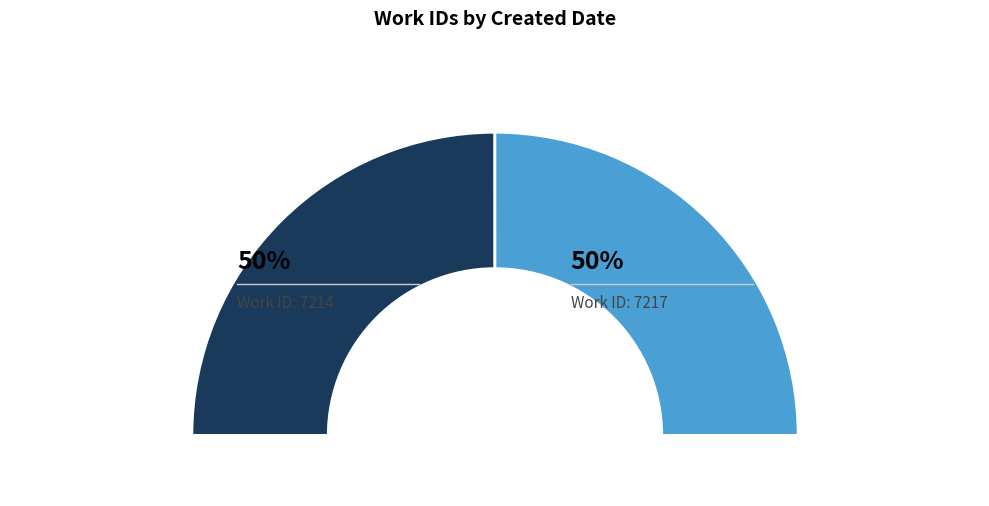

Is the sum of 2012-04-12 and 2012-04-13 greater than half?

Yes